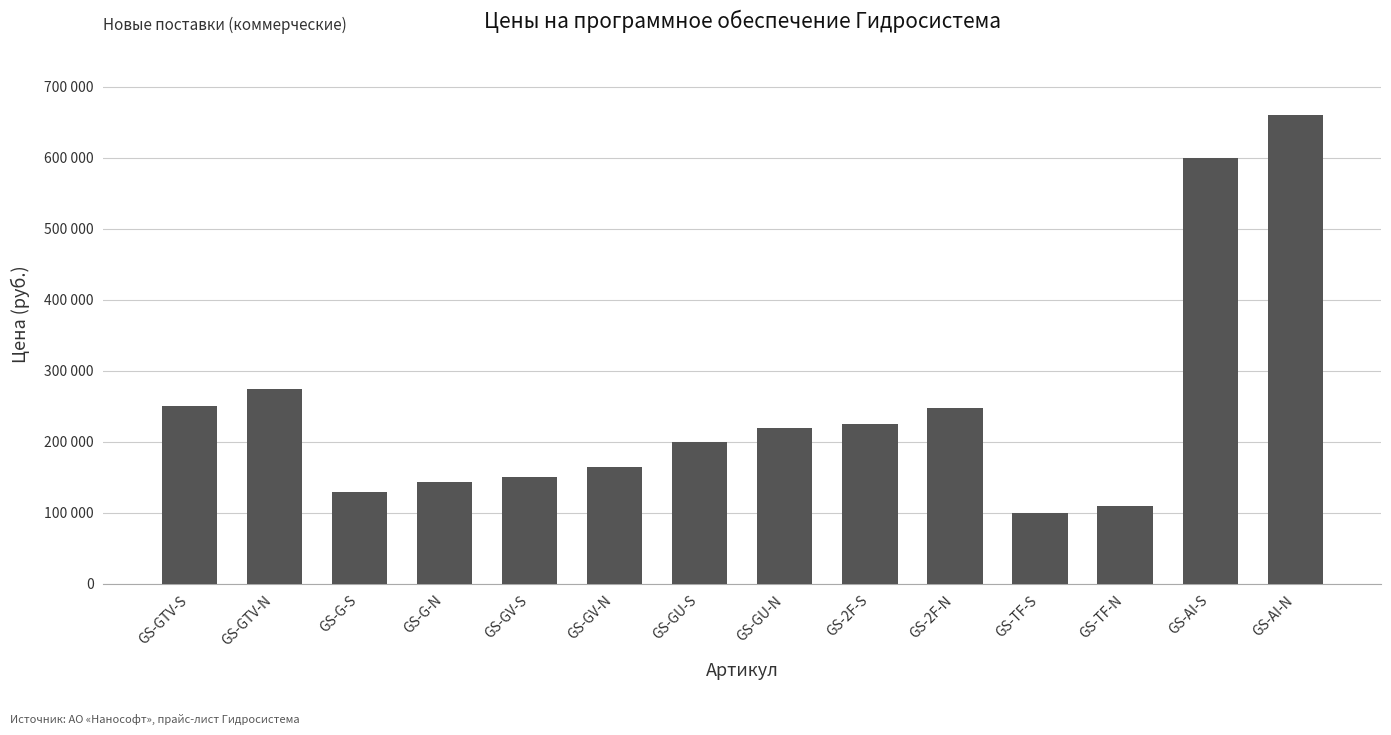

Rank the categories by value from lowest to highest.

GS-TF-S, GS-TF-N, GS-G-S, GS-G-N, GS-GV-S, GS-GV-N, GS-GU-S, GS-GU-N, GS-2F-S, GS-2F-N, GS-GTV-S, GS-GTV-N, GS-AI-S, GS-AI-N